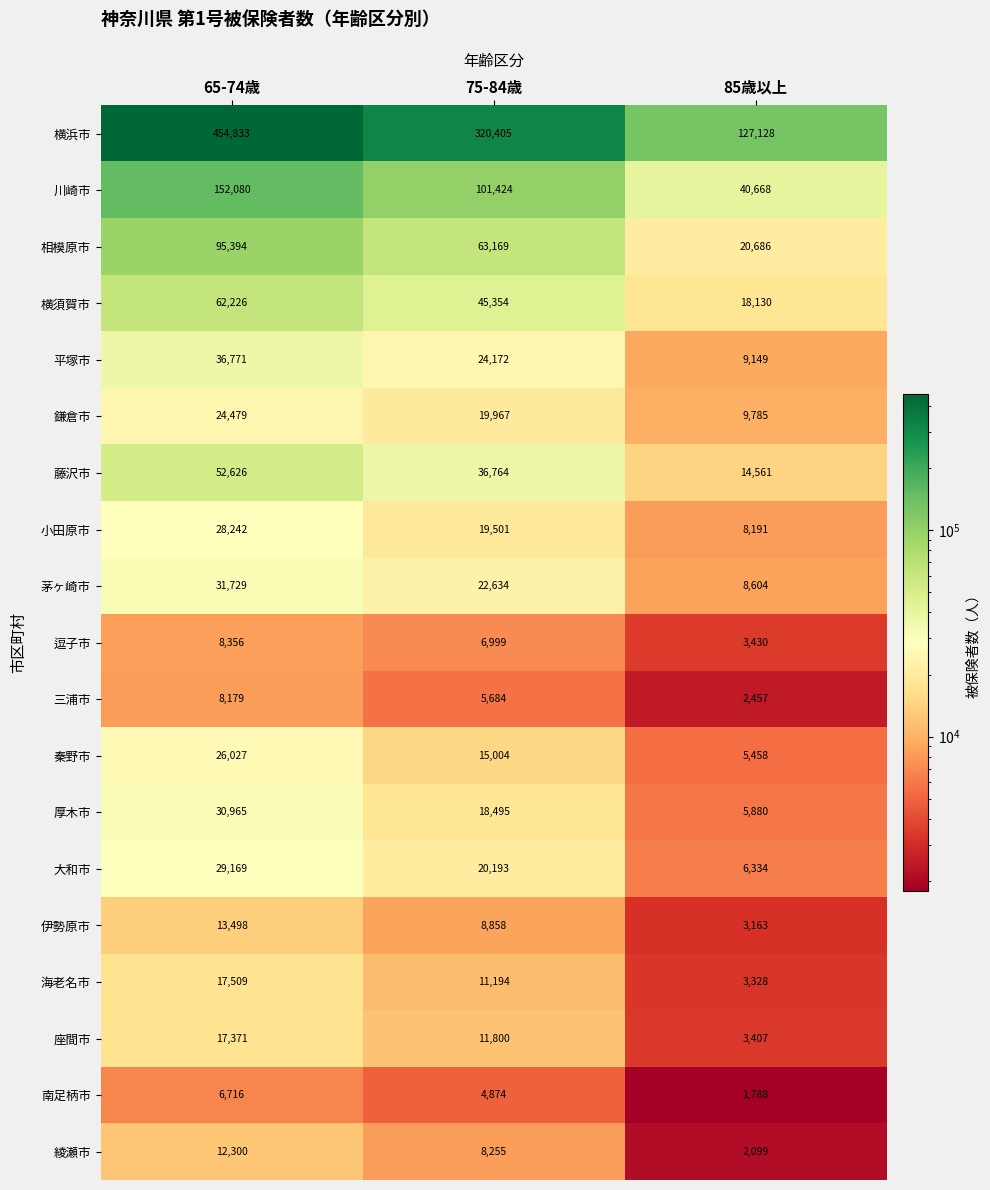

Which category has the highest value across all series?

65-74歳